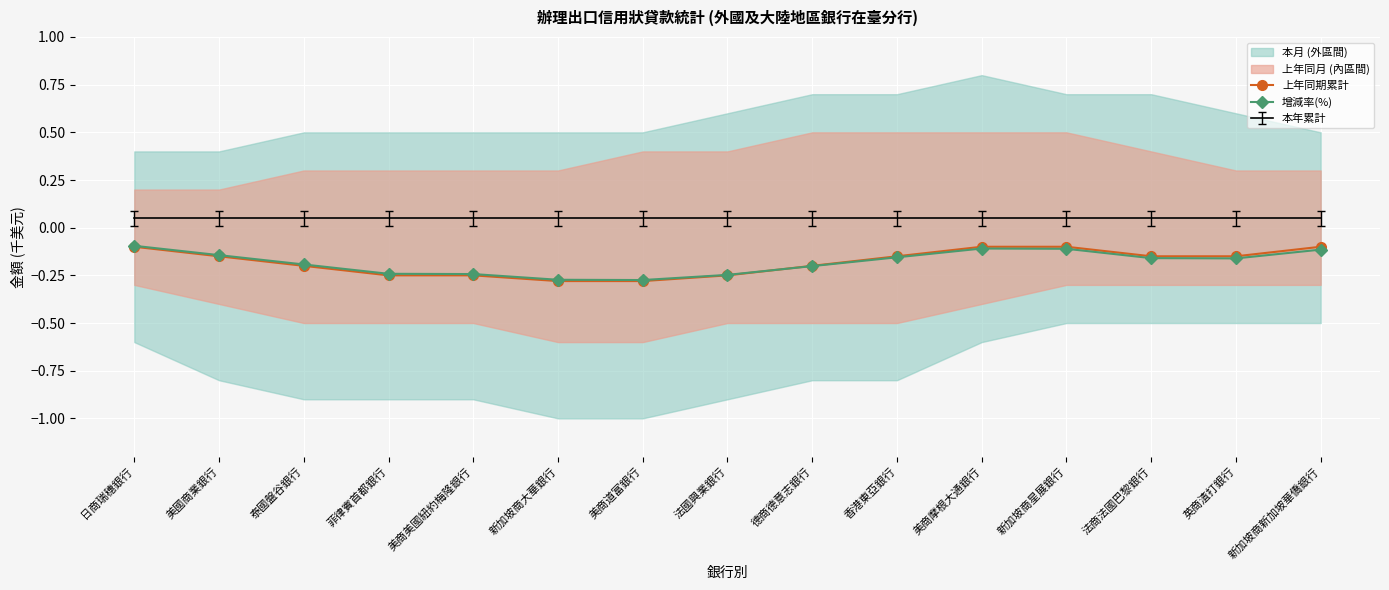

What is the lowest value of the 上年同期累計 series?

-0.3